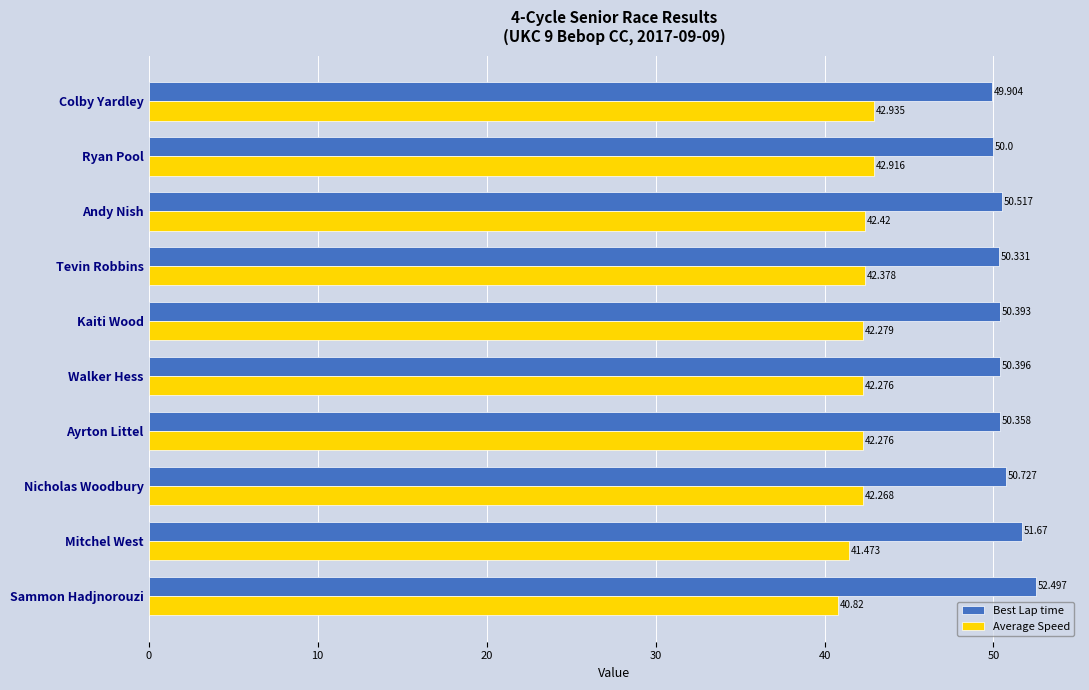

What is the lowest value of the Best Lap time series?

49.9